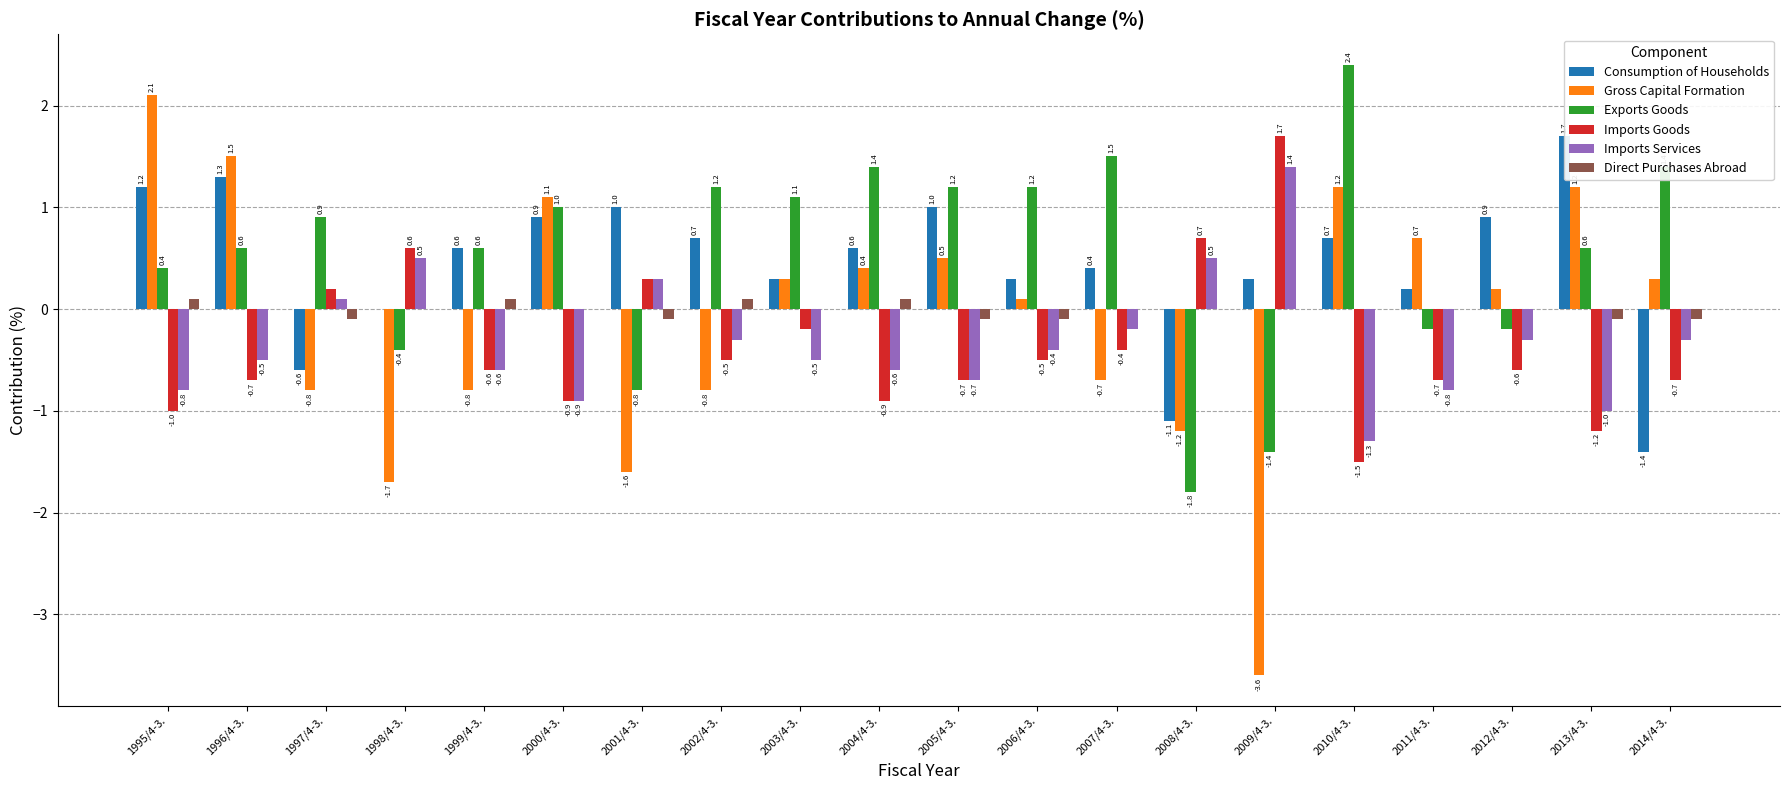

List the labels in order of Exports Goods value, largest first.

2010/4-3., 2007/4-3., 2004/4-3., 2014/4-3., 2002/4-3., 2005/4-3., 2006/4-3., 2003/4-3., 2000/4-3., 1997/4-3., 1996/4-3., 1999/4-3., 2013/4-3., 1995/4-3., 2011/4-3., 2012/4-3., 1998/4-3., 2001/4-3., 2009/4-3., 2008/4-3.